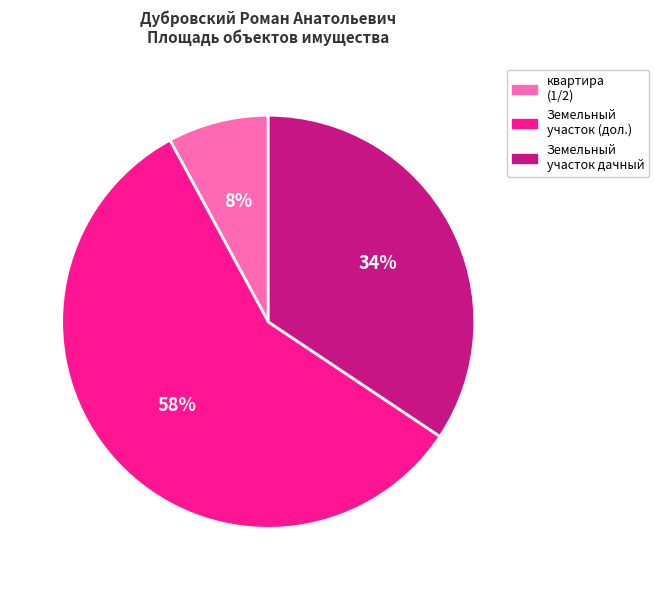

Is it true that Земельный участок (дол.) is 58% of the pie?

True